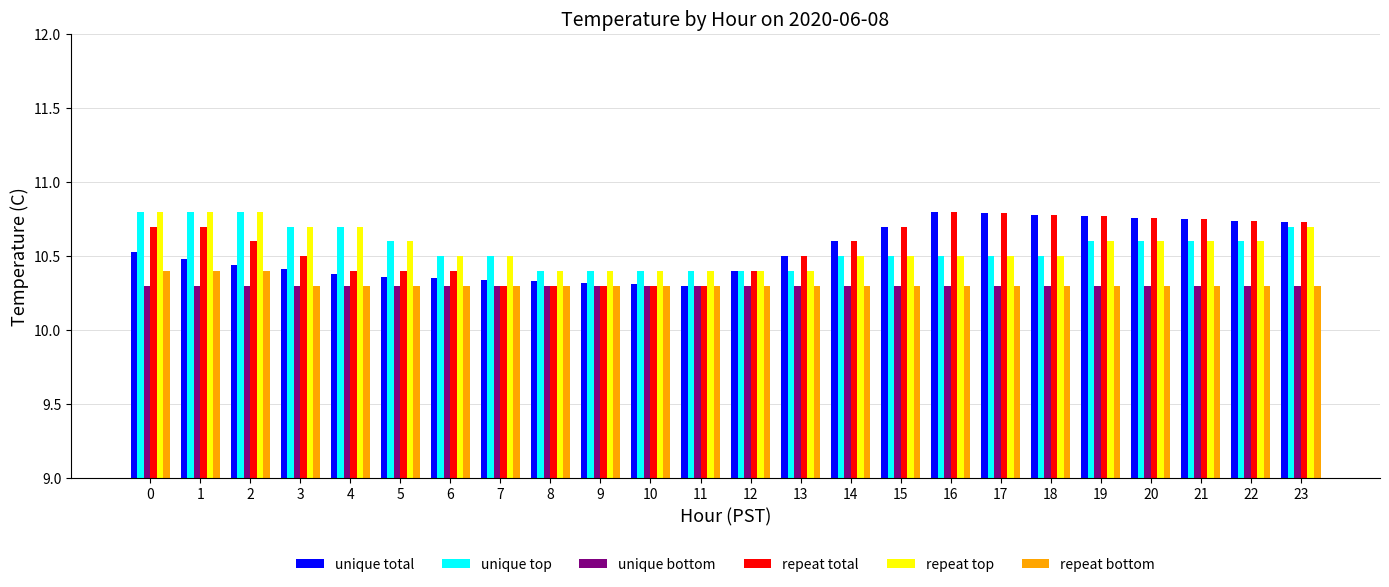

What is the sum of all repeat top values?

253.4